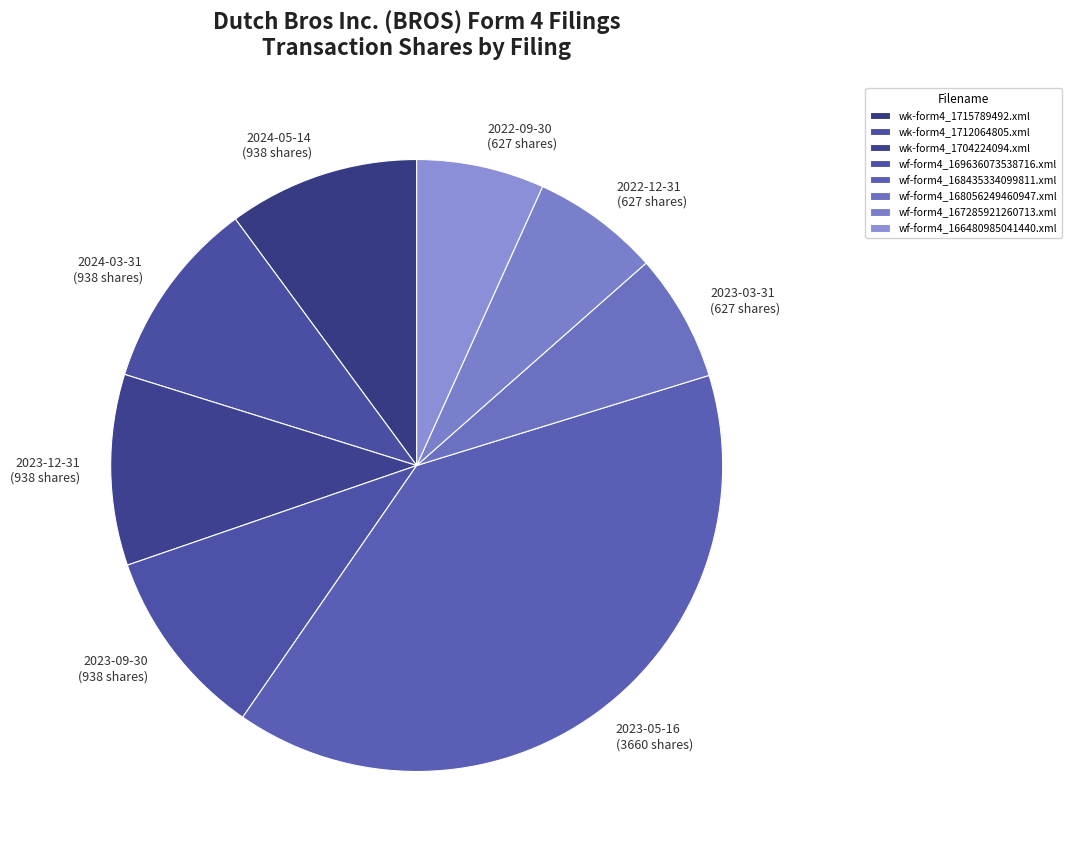

Does wf-form4_166480985041440.xml account for over 50% of the chart?

No